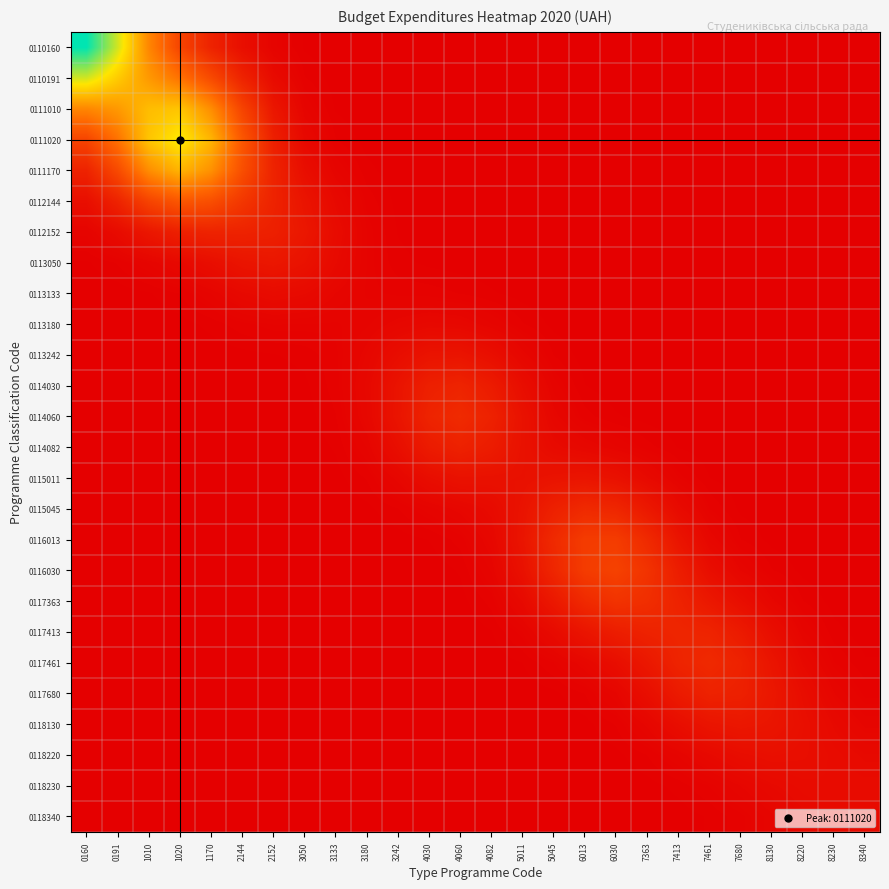

Which category has the highest value across all series?

0160